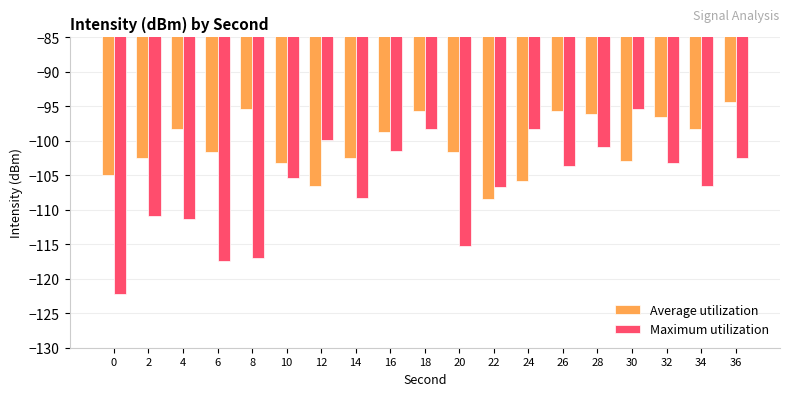

How many data points in Maximum utilization are above -105?

9